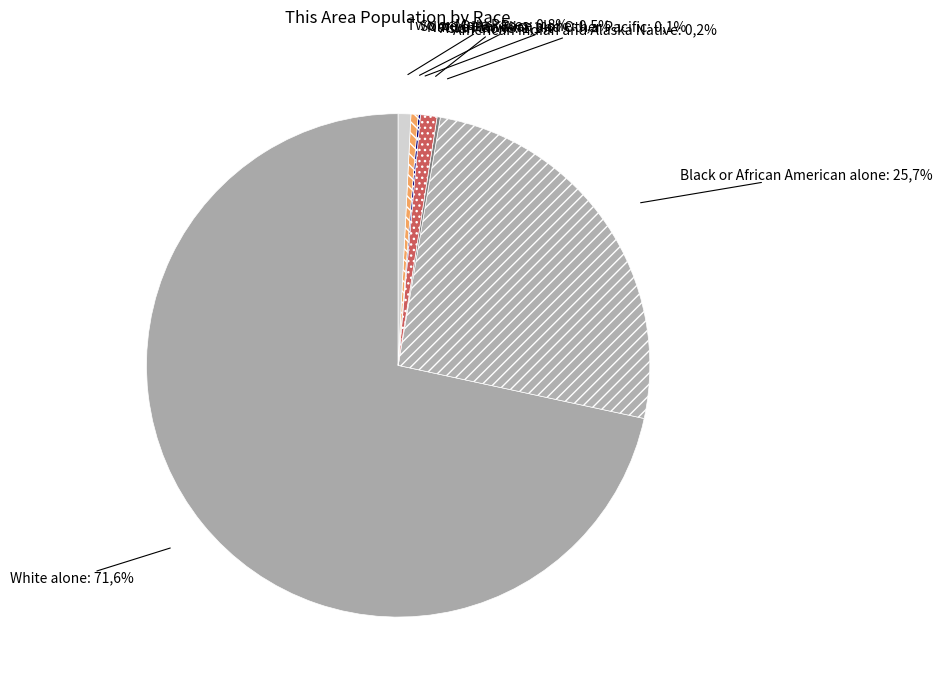

Is it true that Some Other Race alone is 11% of the pie?

False